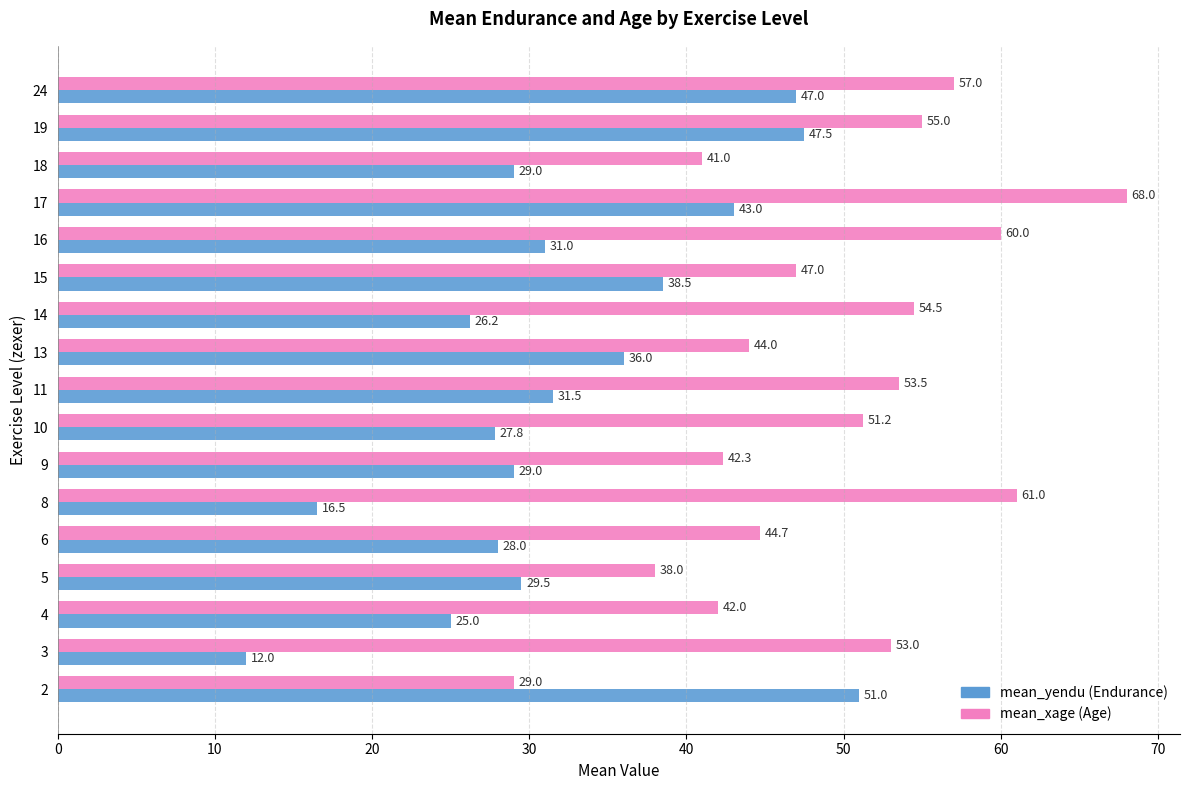

What is the maximum value shown in the chart?

68.0